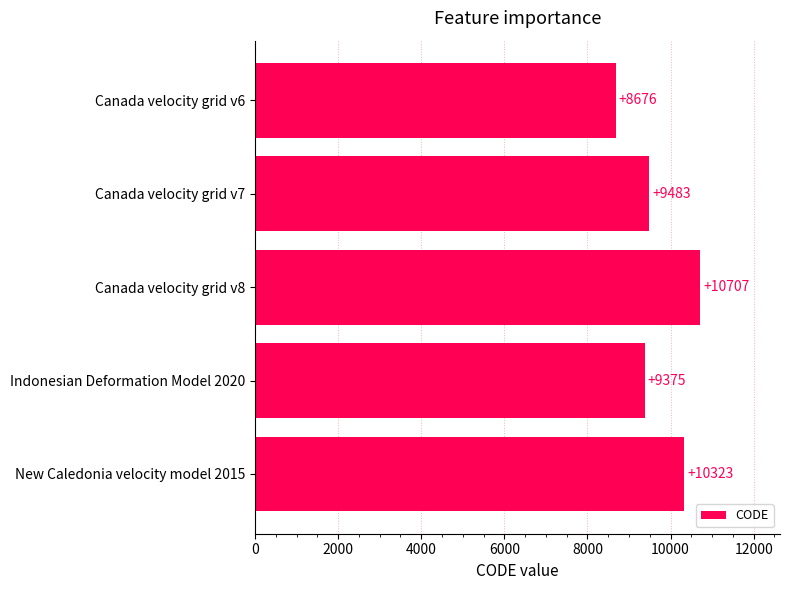

What is the difference between the second highest and second lowest values?

948